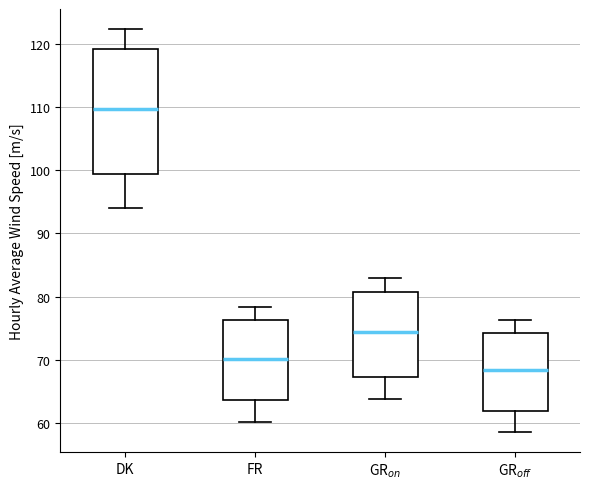

Where does the median line of the box for GR$_{on}$ sit on the y-axis? The values are not printed on the chart, so give them approximately, as read against the axis.

74